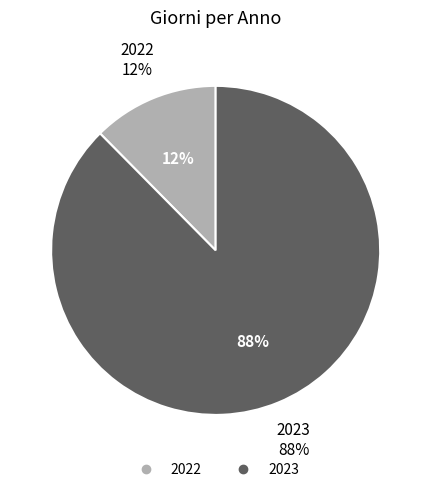

Rank the categories by value from lowest to highest.

2022, 2023